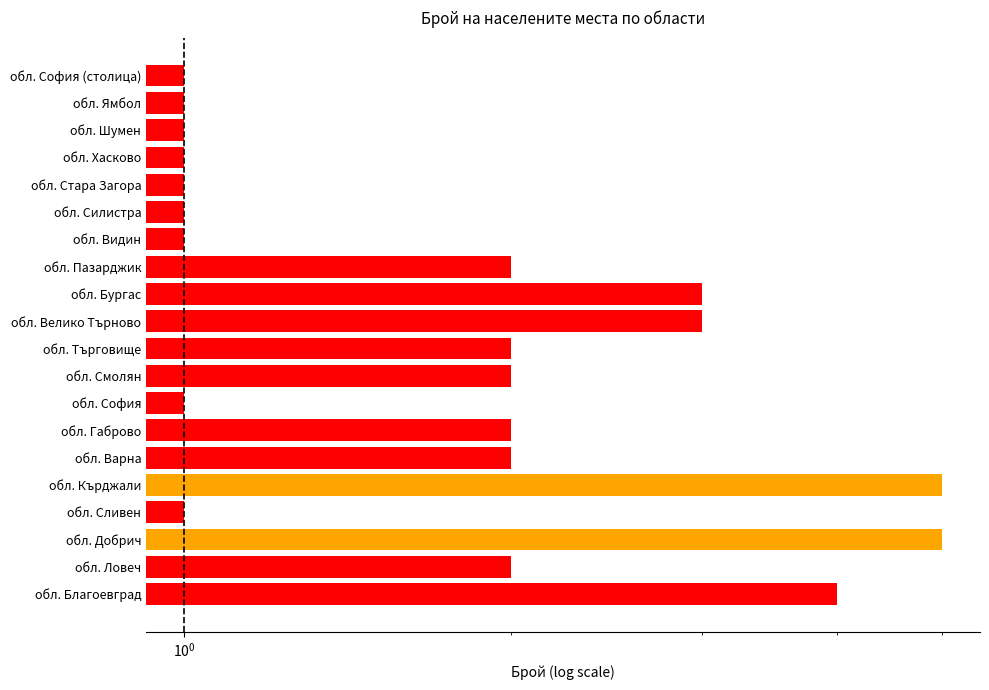

Reading right to left, list all the values displayed in this chart.

1	1	1	1	1	1	1	2	3	3	2	2	1	2	2	5	1	5	2	4